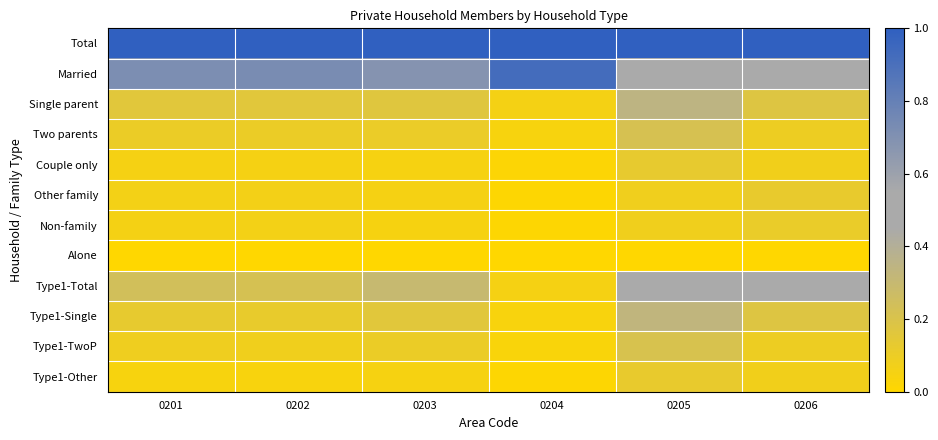

Reading left to right, transcribe all the data shown in this chart.

Total: 0201=1.0	0202=1.0	0203=1.0	0204=1.0	0205=1.0	0206=1.0
Married: 0201=0.7	0202=0.7	0203=0.7	0204=0.9	0205=0.5	0206=0.5
Single parent: 0201=0.2	0202=0.2	0203=0.2	0204=0.1	0205=0.3	0206=0.2
Two parents: 0201=0.1	0202=0.1	0203=0.1	0204=0.0	0205=0.2	0206=0.1
Couple only: 0201=0.1	0202=0.1	0203=0.1	0204=0.0	0205=0.1	0206=0.1
Other family: 0201=0.1	0202=0.1	0203=0.1	0204=0.0	0205=0.1	0206=0.1
Non-family: 0201=0.1	0202=0.1	0203=0.0	0204=0.0	0205=0.1	0206=0.1
Alone: 0201=0.0	0202=0.0	0203=0.0	0204=0.0	0205=0.0	0206=0.0
Type1-Total: 0201=0.2	0202=0.2	0203=0.3	0204=0.1	0205=0.5	0206=0.5
Type1-Single: 0201=0.1	0202=0.1	0203=0.2	0204=0.0	0205=0.3	0206=0.2
Type1-TwoP: 0201=0.1	0202=0.1	0203=0.1	0204=0.0	0205=0.2	0206=0.1
Type1-Other: 0201=0.0	0202=0.0	0203=0.0	0204=0.0	0205=0.1	0206=0.1